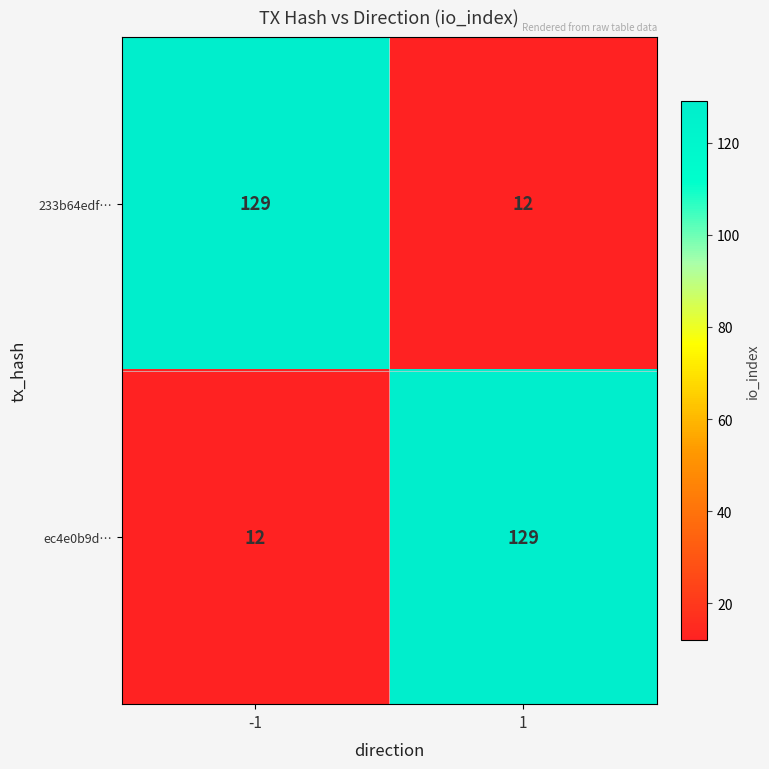

What is the approximate value of 233b64edf… at 1, to the nearest 10?

10